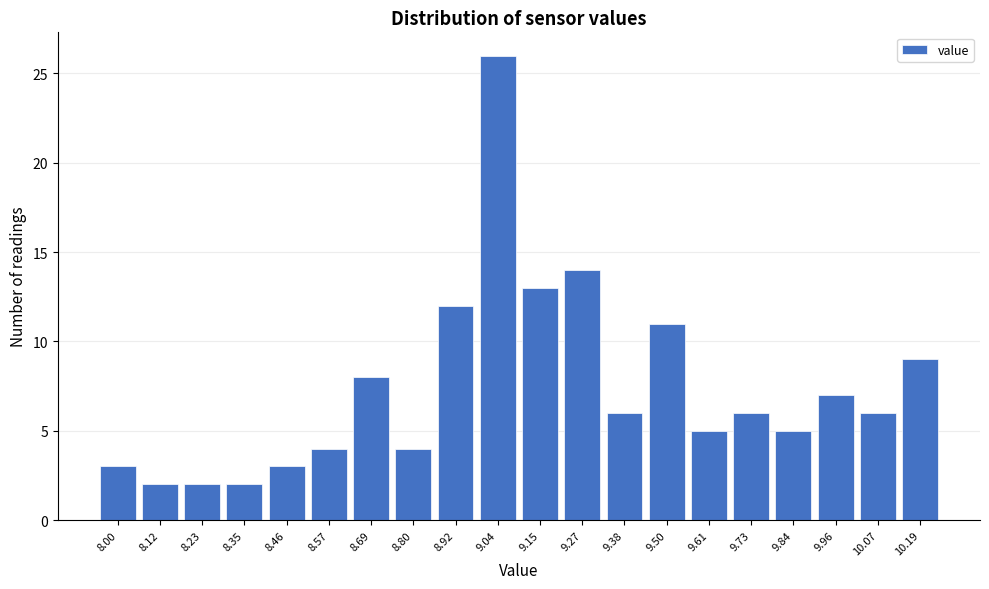

Reading right to left, transcribe all the data shown in this chart.

10.19=9	10.07=6	9.96=7	9.84=5	9.73=6	9.61=5	9.50=11	9.38=6	9.27=14	9.15=13	9.04=26	8.92=12	8.80=4	8.69=8	8.57=4	8.46=3	8.35=2	8.23=2	8.12=2	8.00=3